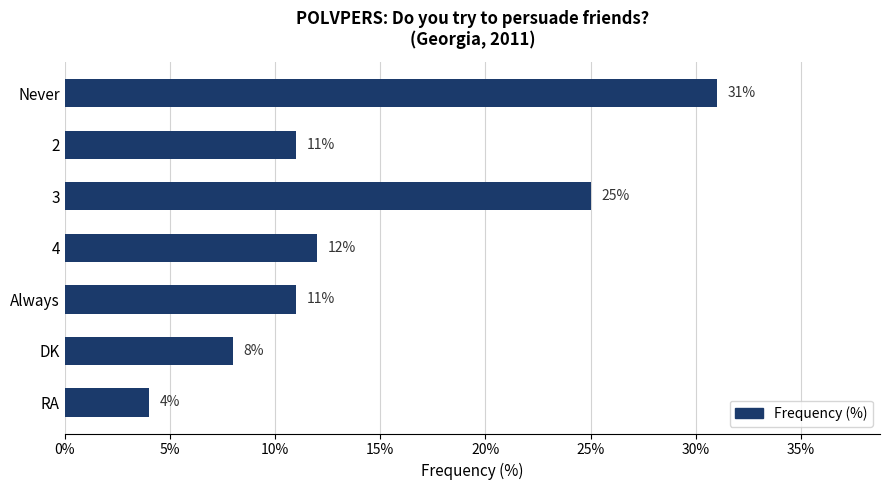

What is the change in value from Never to RA?

-27